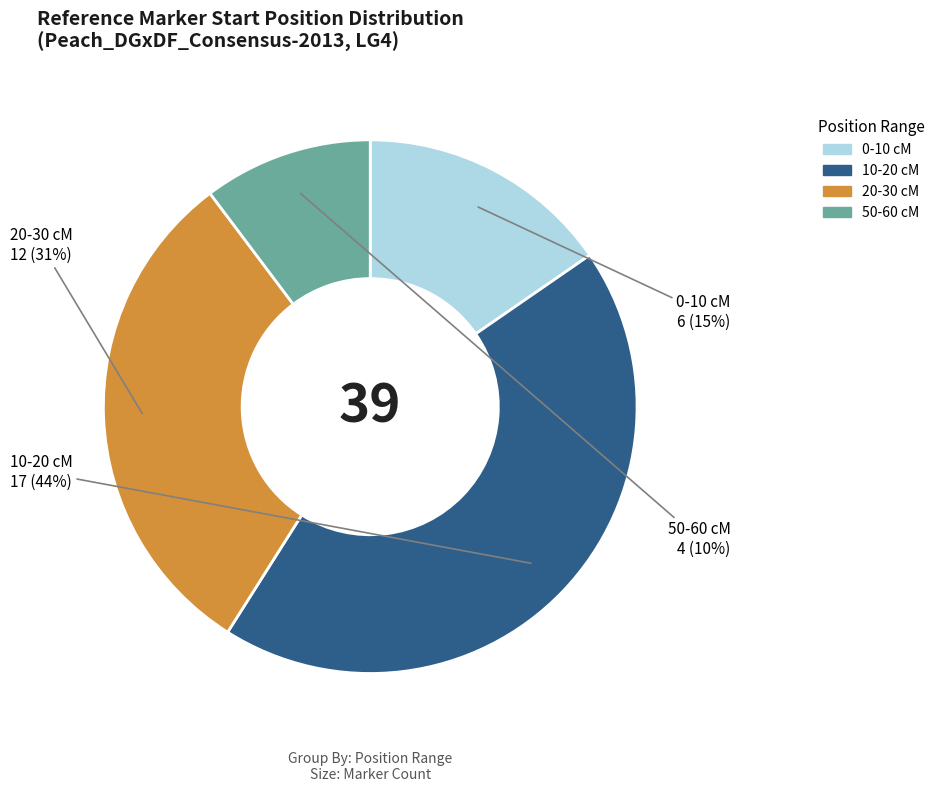

Is there any slice that represents more than half of the pie?

No